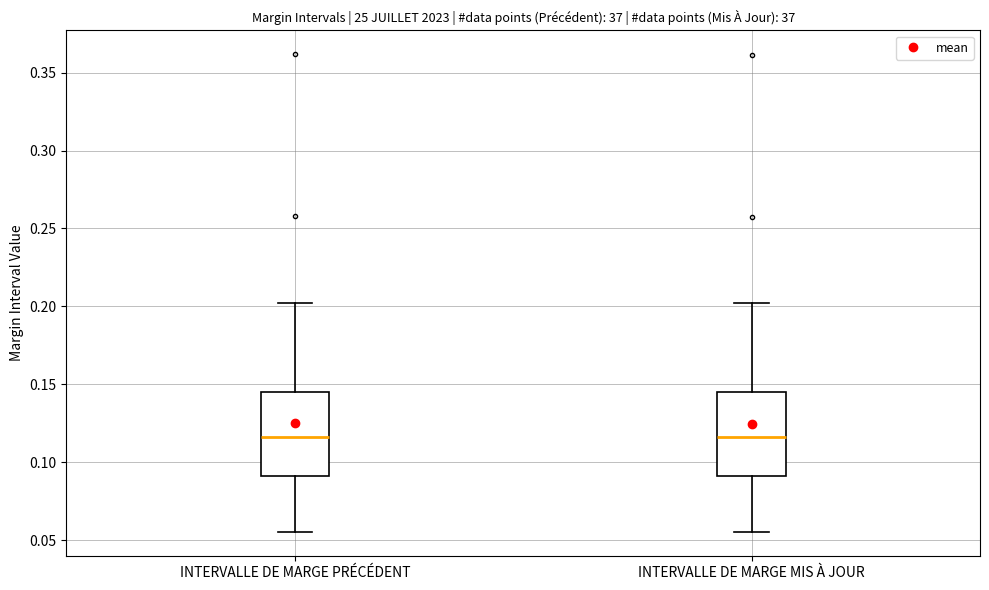

Reading left to right, transcribe this box plot: for each box, give where its median line is, the range the box spans, and where its two whiskers end, as read against the y-axis. The values are not printed on the chart, so give them approximately, as read against the axis.

INTERVALLE DE MARGE PRÉCÉDENT: median 0.115, box 0.090 to 0.145, whiskers 0.055 to 0.200
INTERVALLE DE MARGE MIS À JOUR: median 0.115, box 0.090 to 0.145, whiskers 0.055 to 0.200